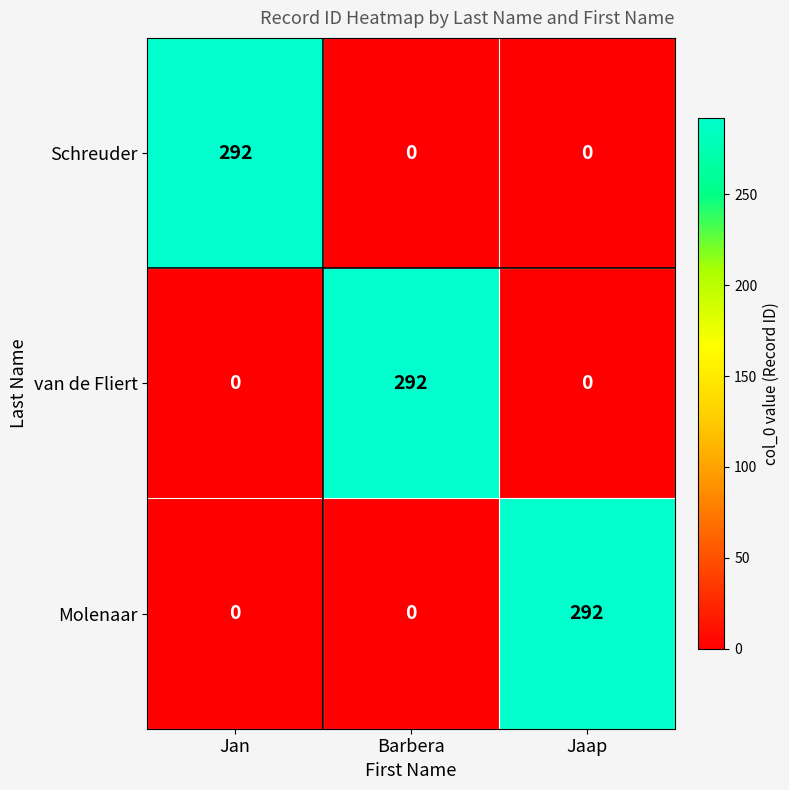

Reading left to right, what are all the values shown in this chart?

Schreuder: Jan=292	Barbera=0	Jaap=0
van de Fliert: Jan=0	Barbera=292	Jaap=0
Molenaar: Jan=0	Barbera=0	Jaap=292